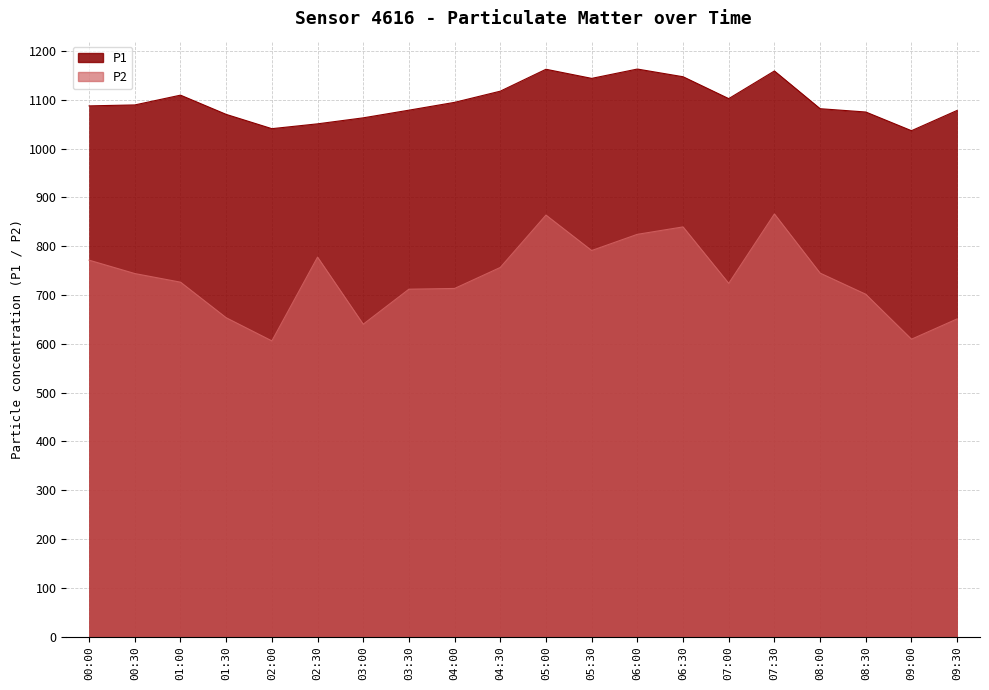

What is the spread (max minus min) of values at 04:30?

361.3